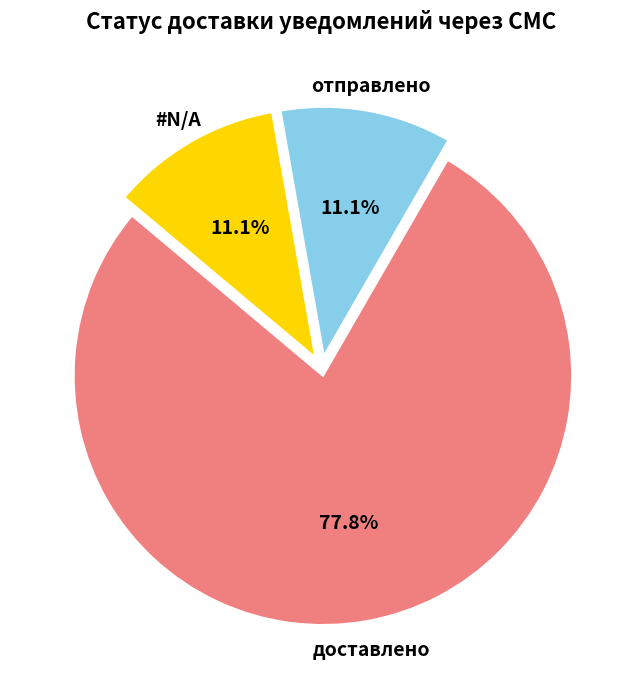

Is there any slice that represents more than half of the pie?

Yes